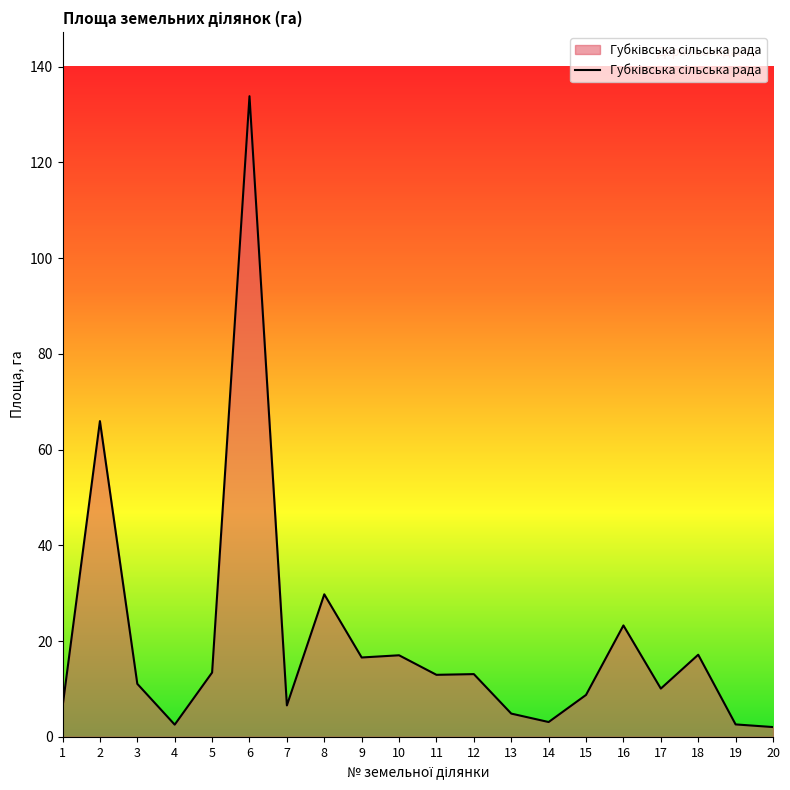

Approximately how many times larger is the value at 2 compared to 17?

6.5